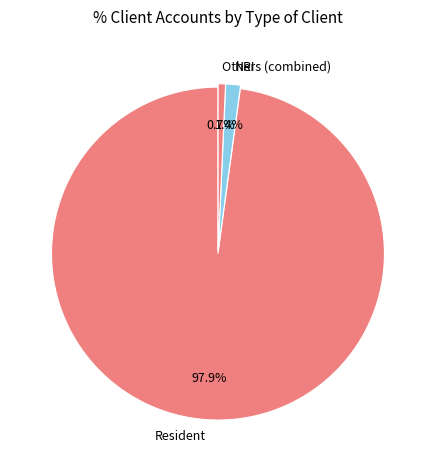

Is there any slice that represents more than half of the pie?

Yes